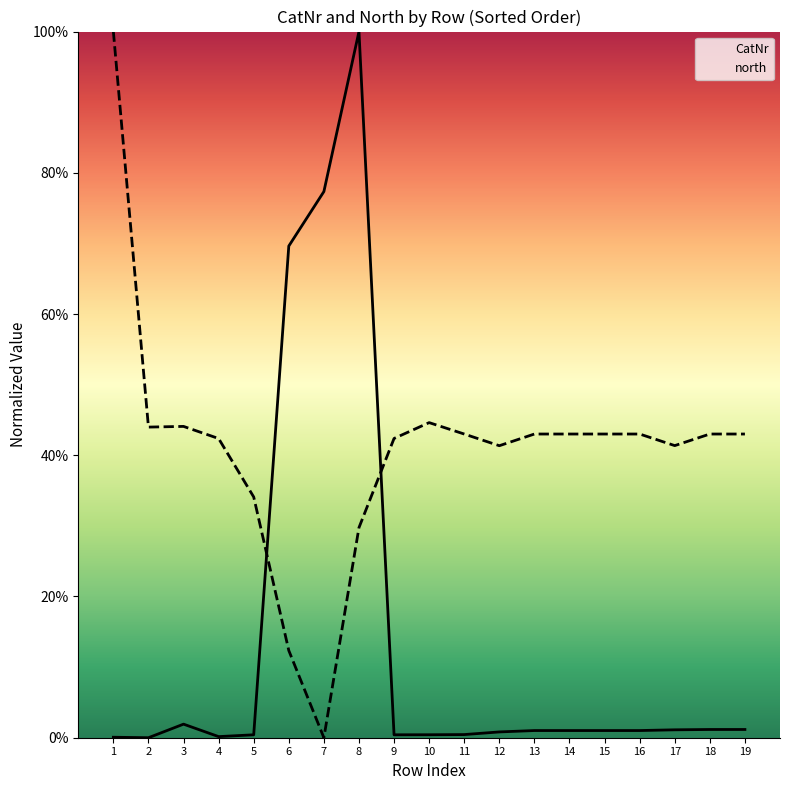

Which series has the largest range (max minus min)?

CatNr